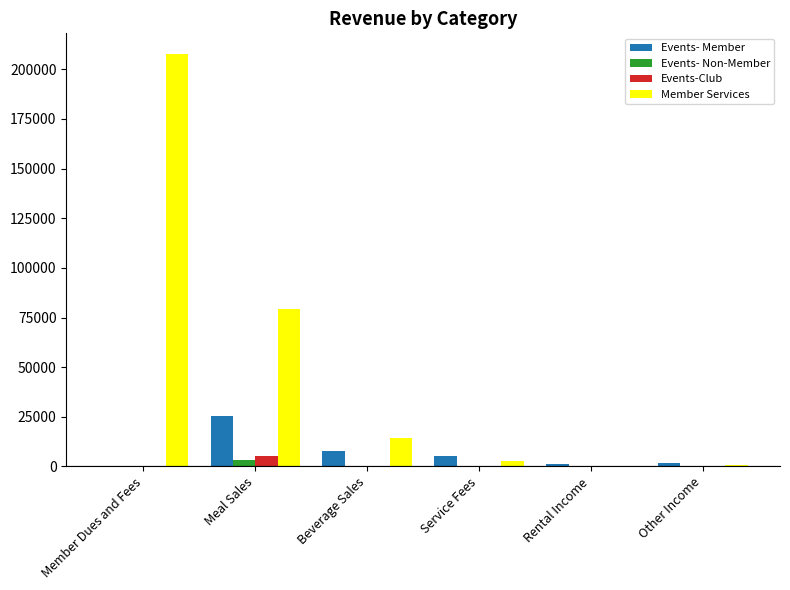

Which series changed the most between Beverage Sales and Other Income?

Member Services